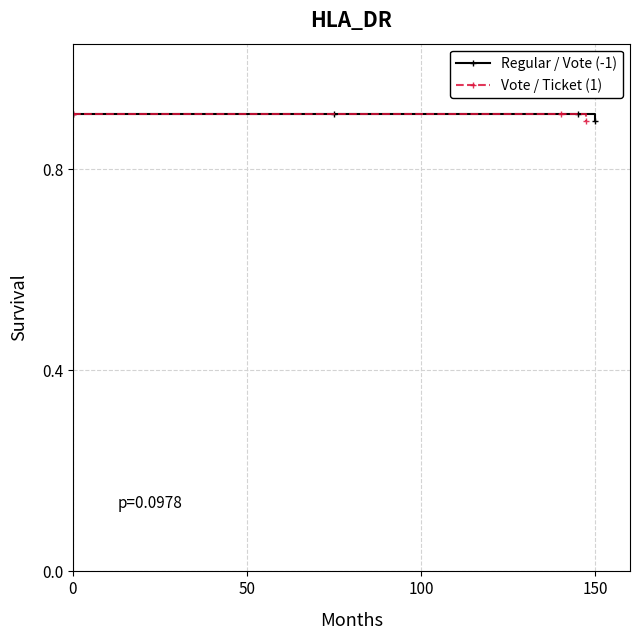

Is it true that Regular / Vote (-1) equals 0.9 at 0?

True